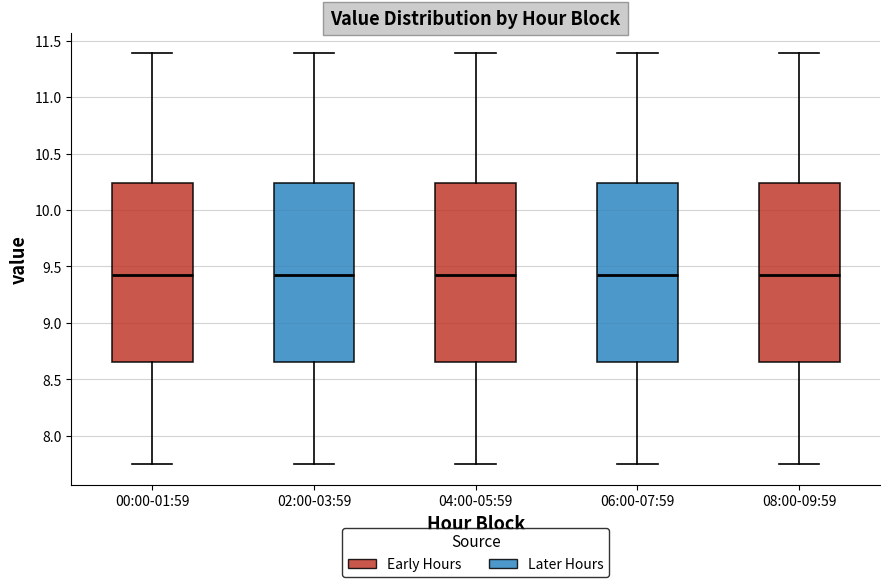

Where does the upper whisker of the box for 06:00-07:59 end on the y-axis? The values are not printed on the chart, so give them approximately, as read against the axis.

11.40